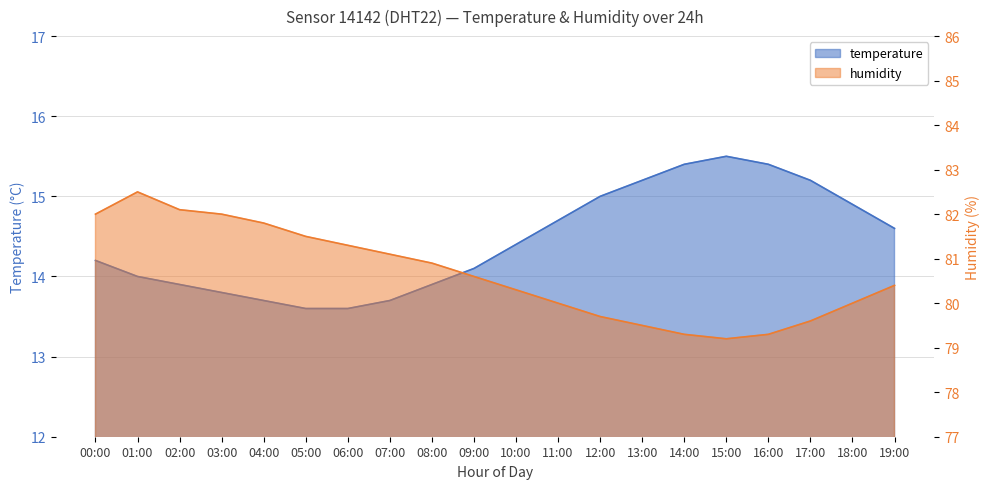

True or false: humidity and temperature cross at least once.

False